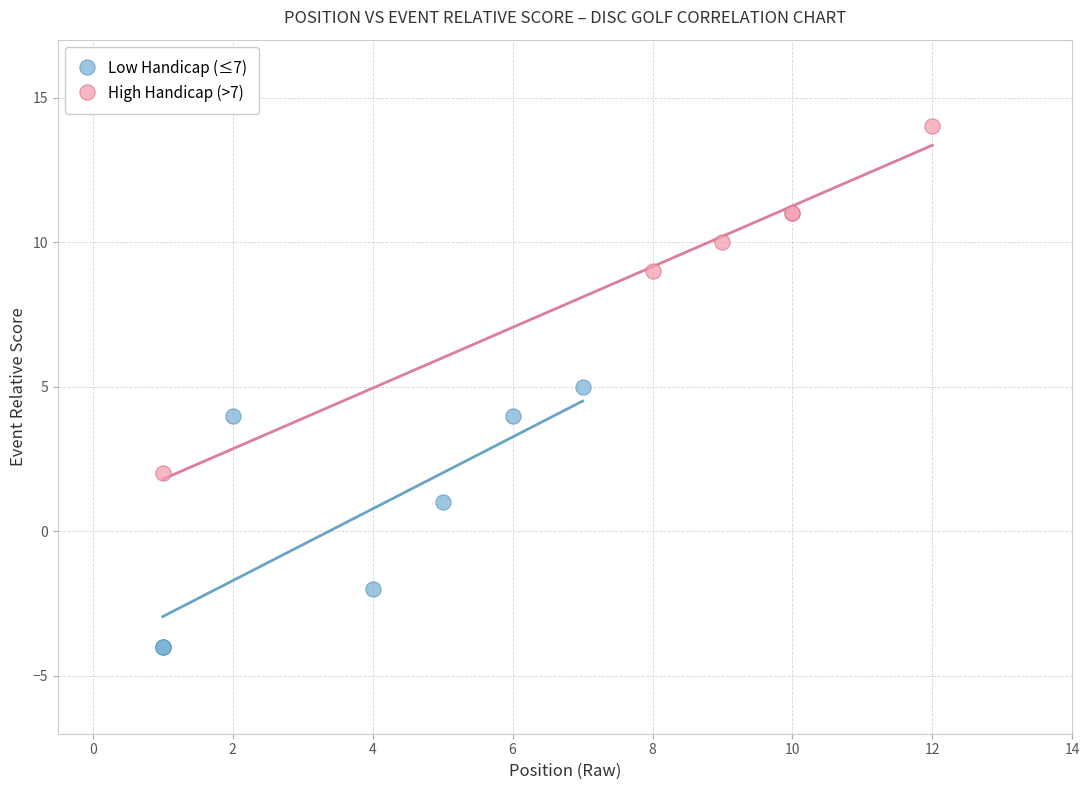

Which series contains the highest Y value?

High Handicap (>7)